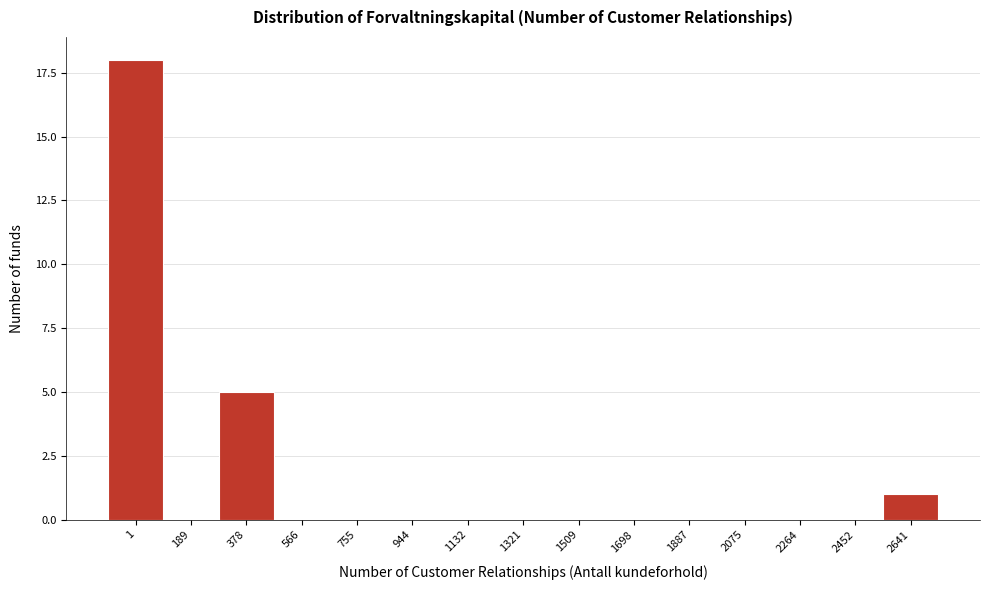

Reading left to right, what are all the values shown in this chart?

1=18	189=0	378=5	566=0	755=0	944=0	1132=0	1321=0	1509=0	1698=0	1887=0	2075=0	2264=0	2452=0	2641=1